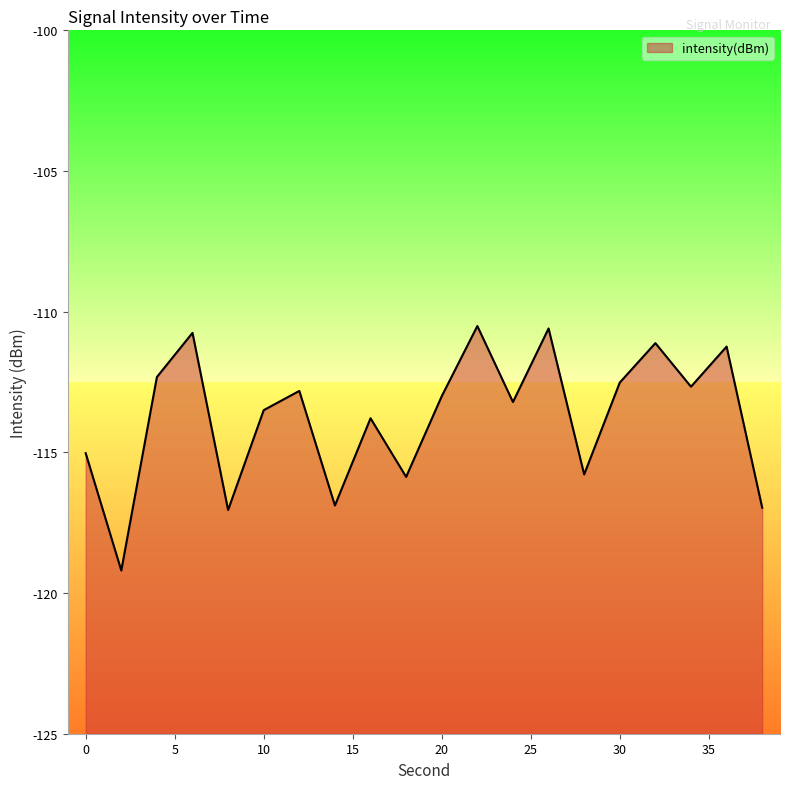

True or false: the data has more than 2 interior local peaks.

True